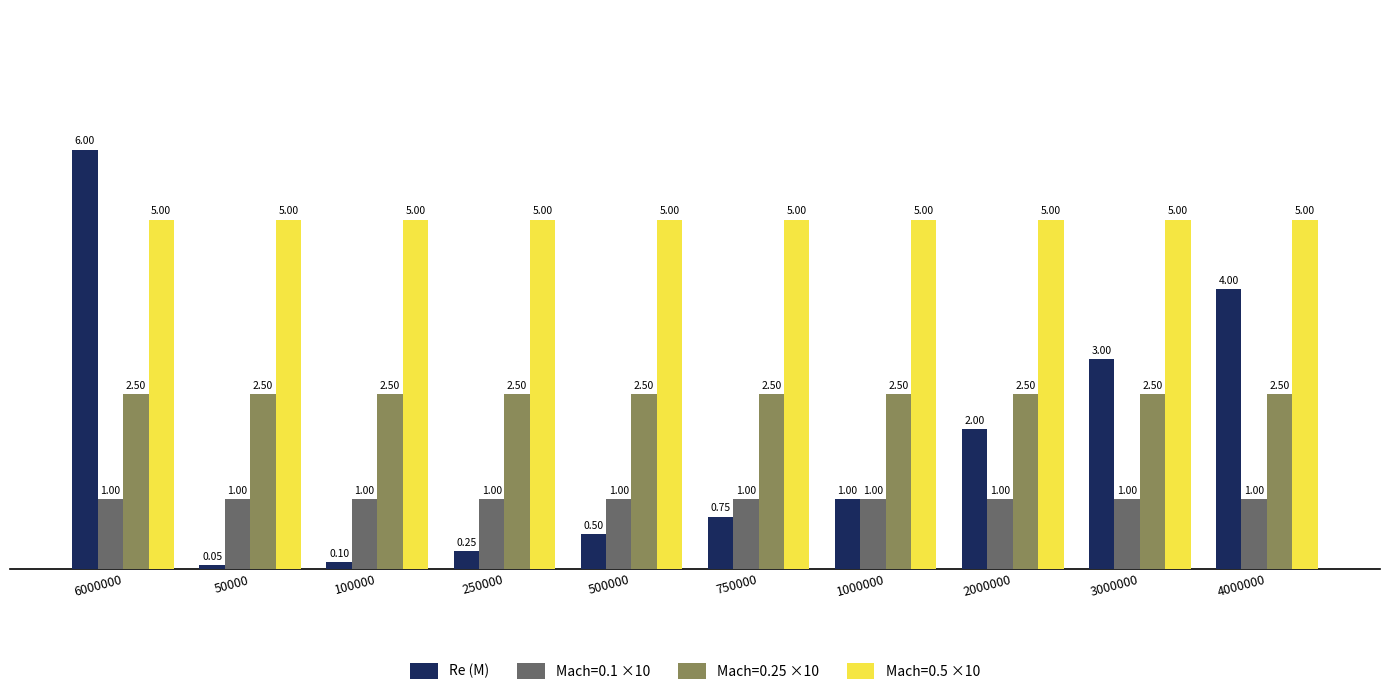

Rank the series at 50000 from highest to lowest value.

Mach=0.5 ×10, Mach=0.25 ×10, Mach=0.1 ×10, Re (M)